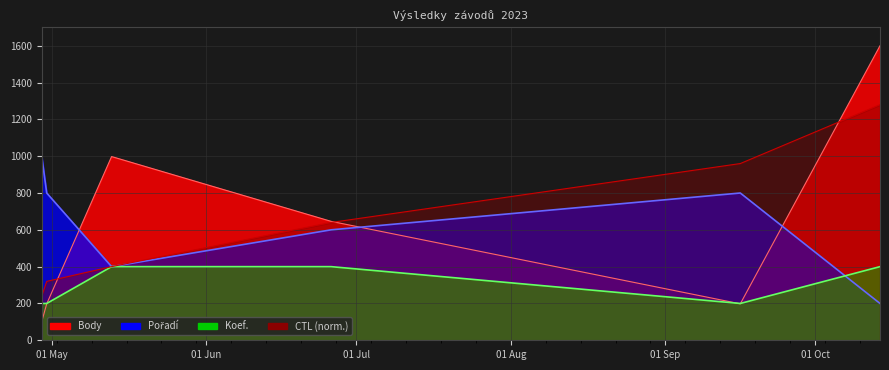

What position from the left is 2023-04-30?

2